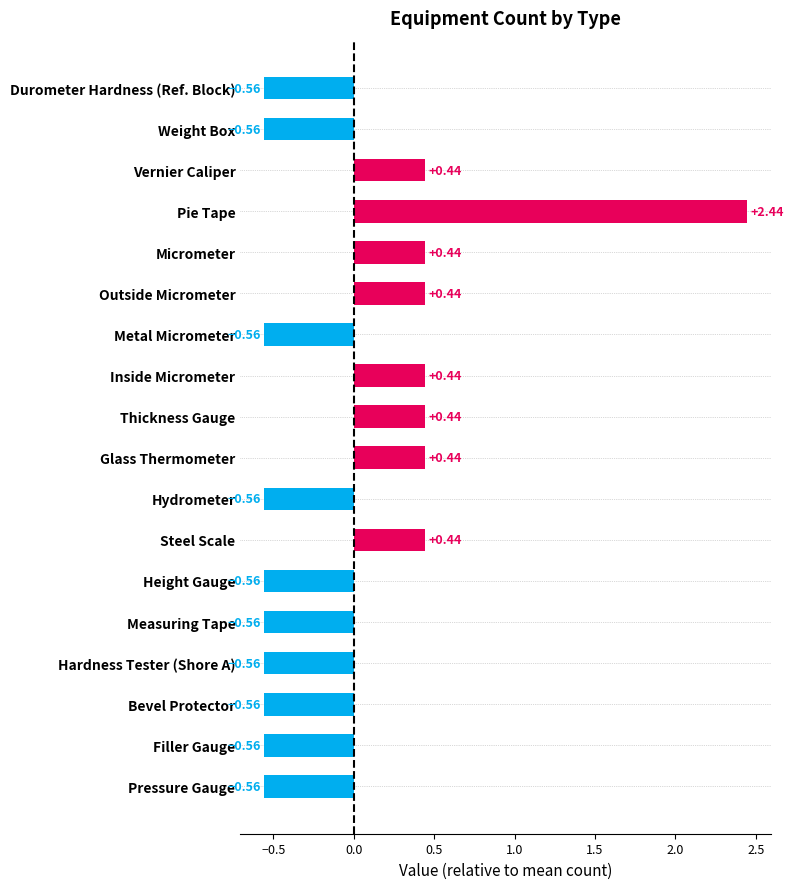

What is the label of the 12th bar from the top?

Steel Scale